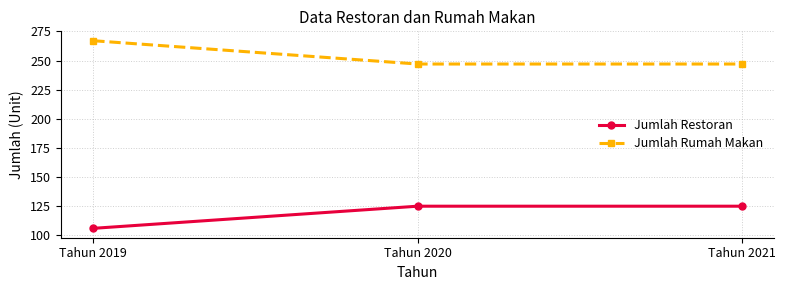

What is the value of the Jumlah Rumah Makan point at the 1st from the left?

267